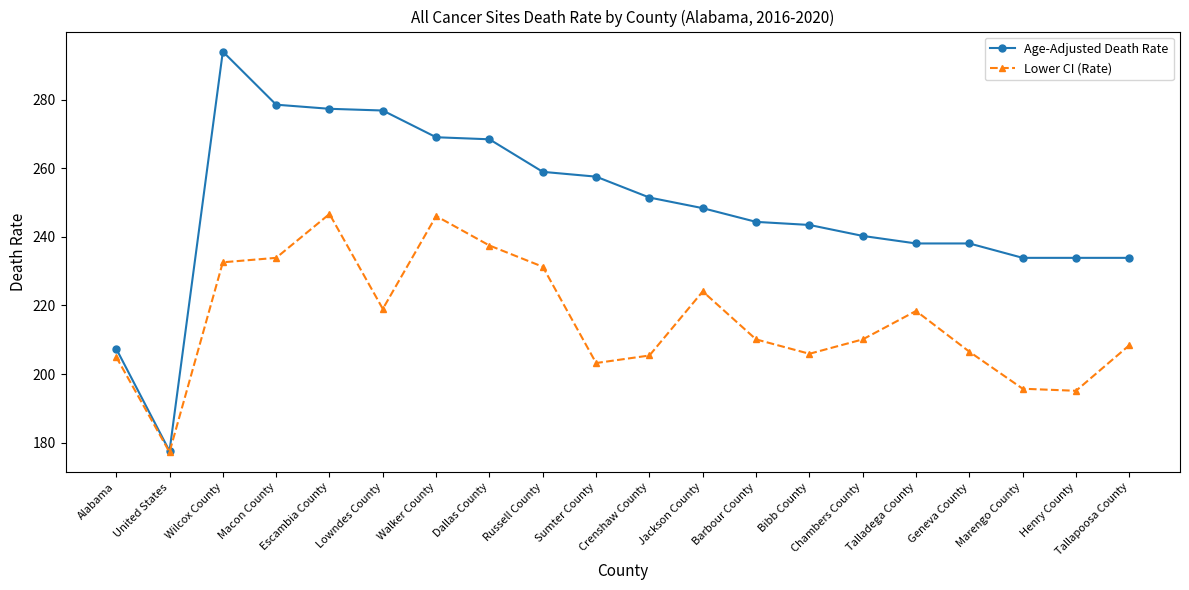

True or false: Age-Adjusted Death Rate has a value of 89.9 at Tallapoosa County.

False